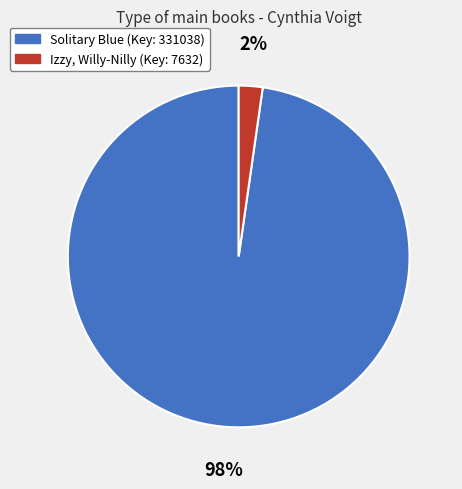

Is there a majority slice in this chart?

Yes